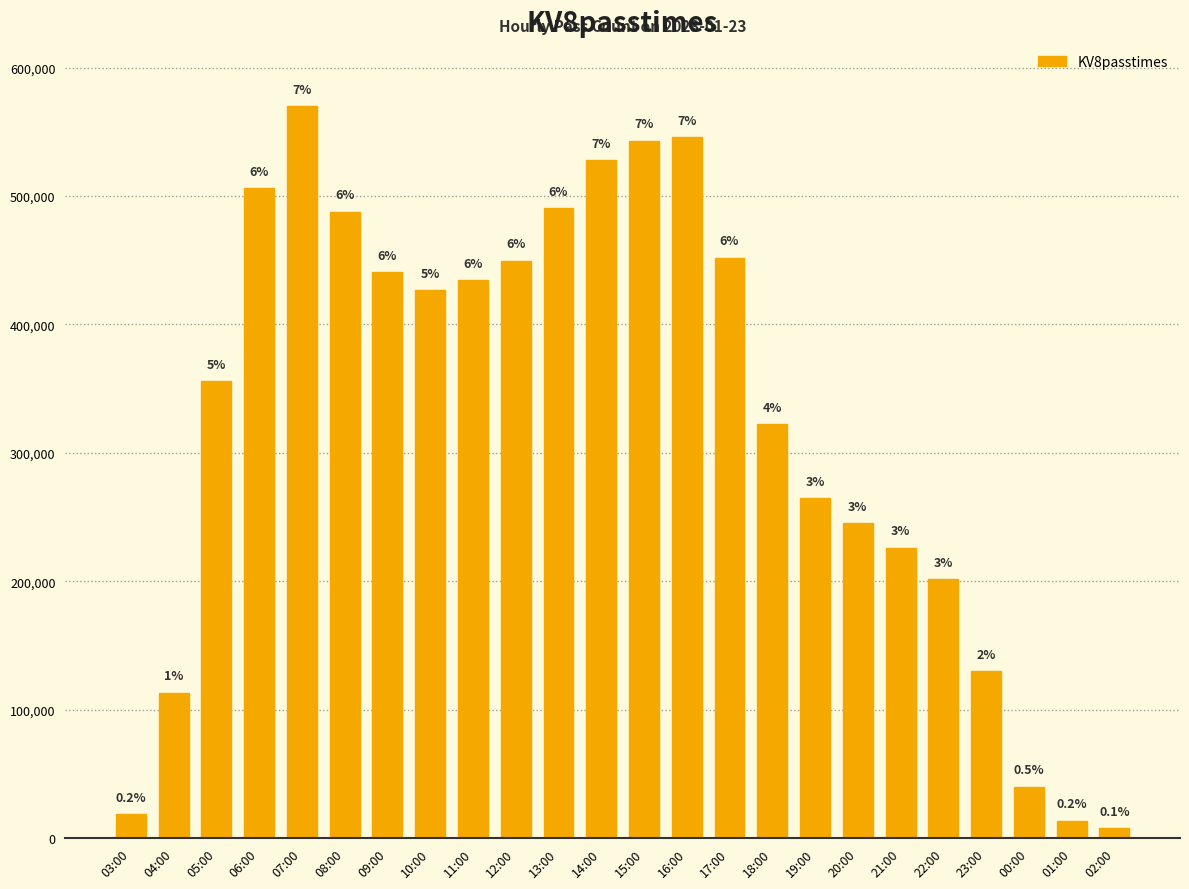

What is the maximum value shown in the chart?

570028